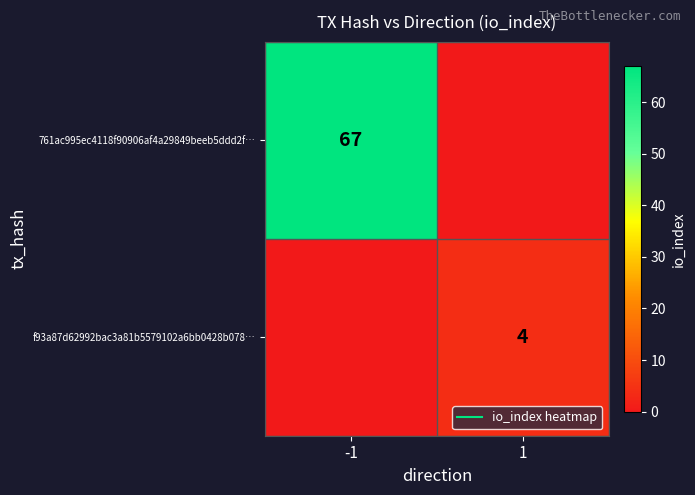

At which category does the chart reach its peak across all series?

-1